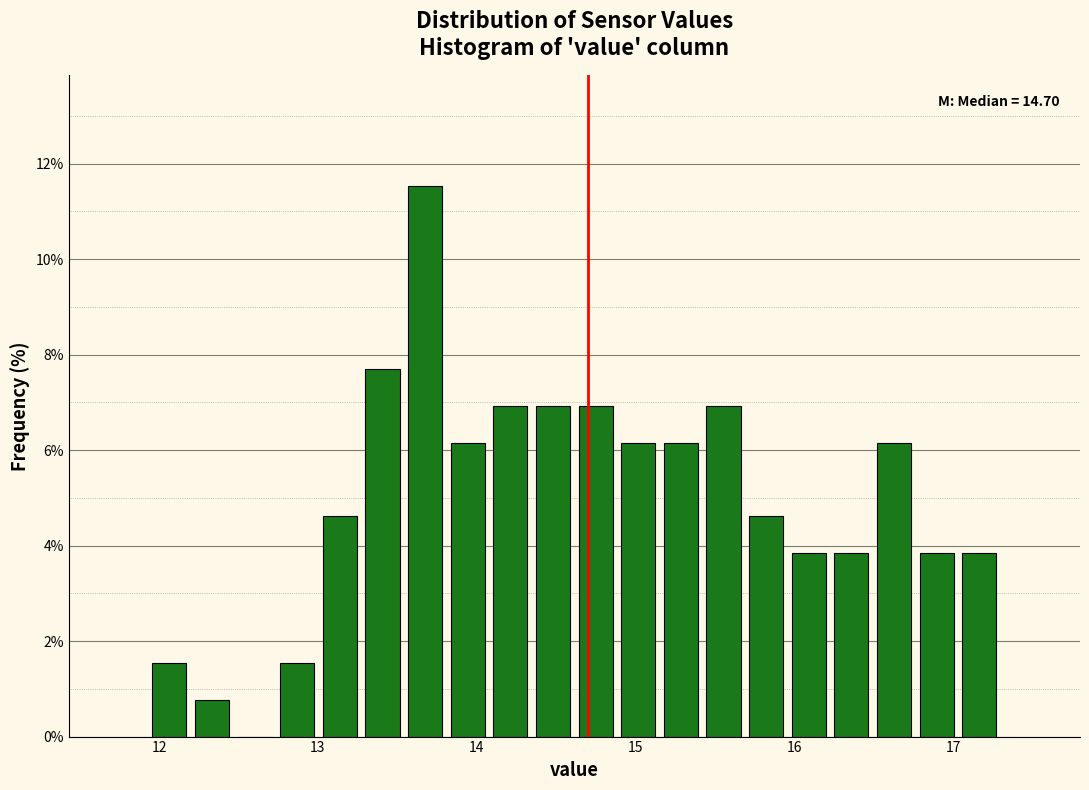

Around what value on the x-axis is the tallest bar? Give the approximate position of its centre, as read against the axis.

13.7